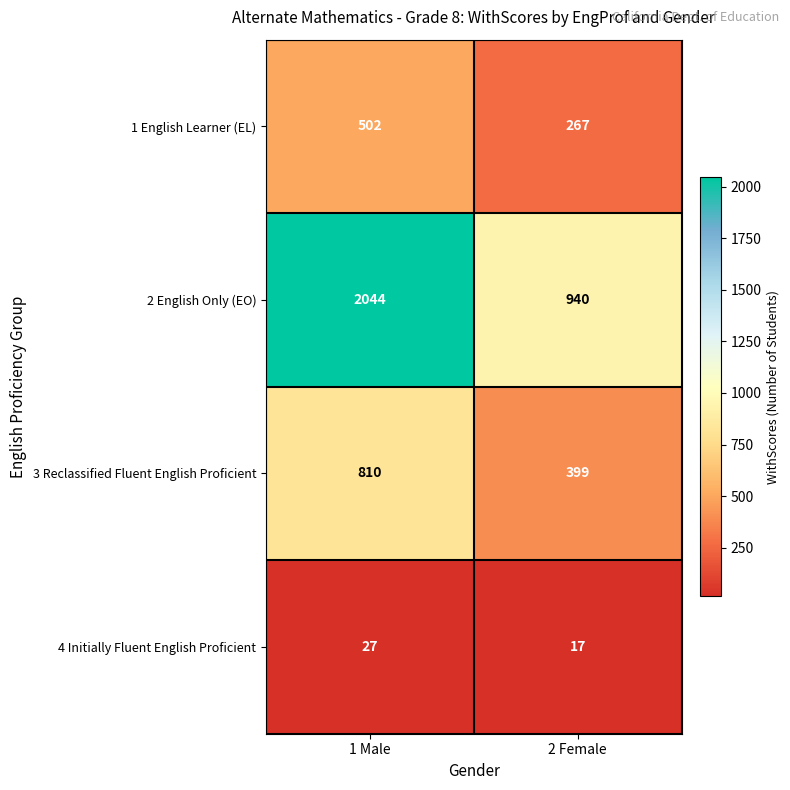

Rank the categories by 3 Reclassified Fluent English Proficient value from lowest to highest.

2 Female, 1 Male